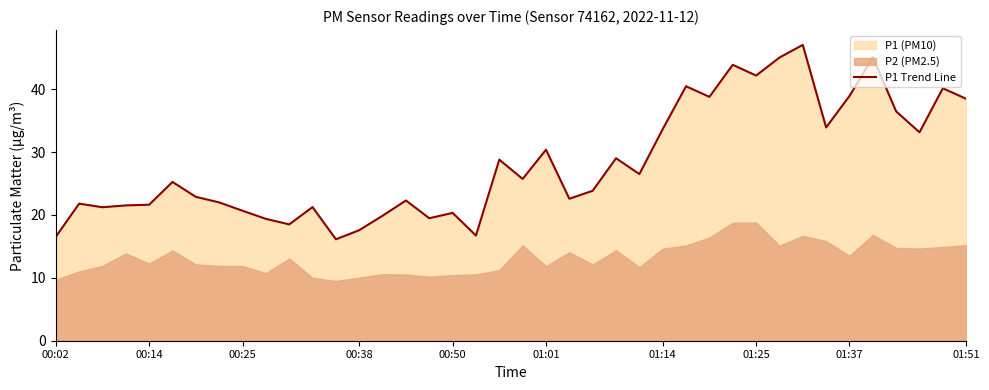

At which label is P1 Trend Line closest to 31?

01:01